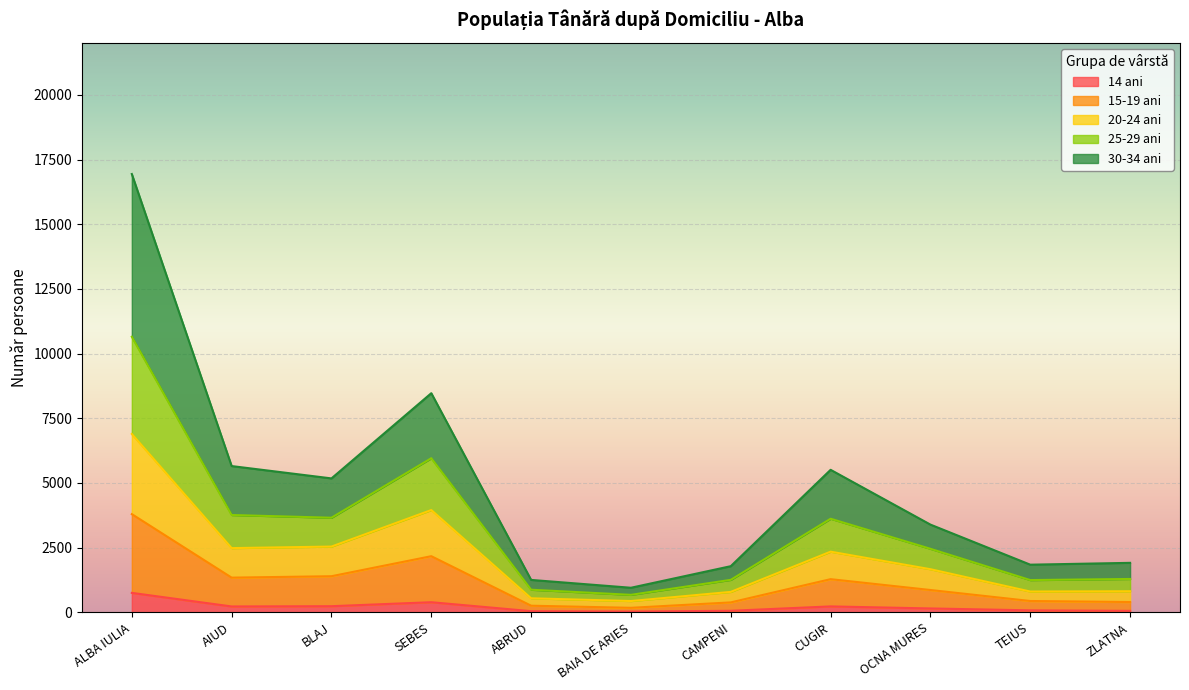

How many data points does each series have?

11